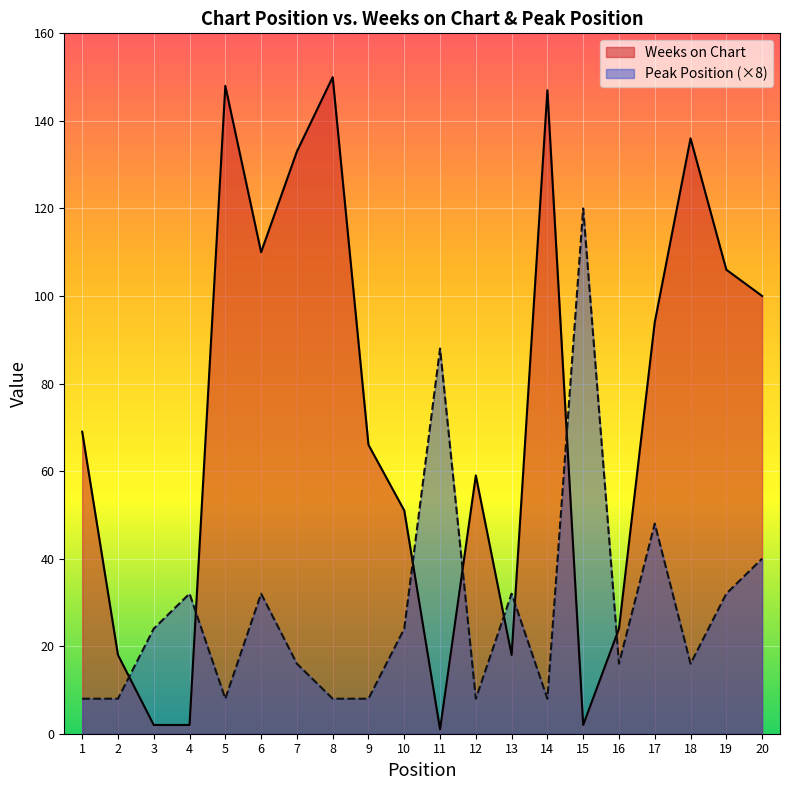

Which label corresponds to the smallest value in the chart?

11